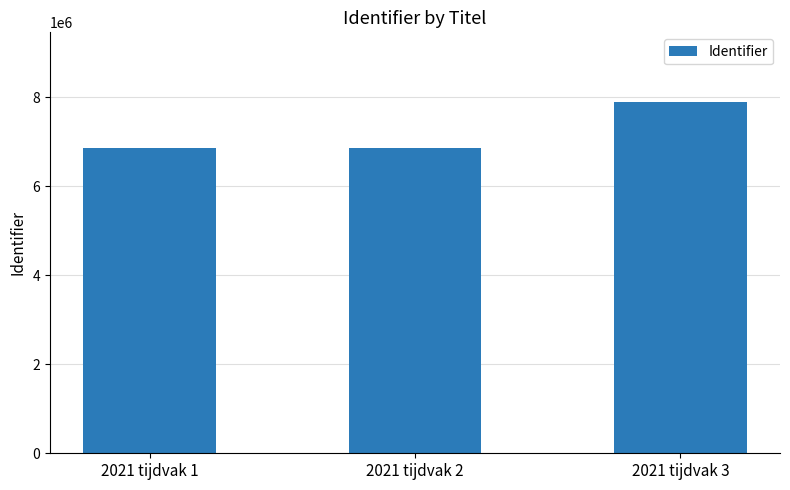

How many data points are less than 6848037?

1